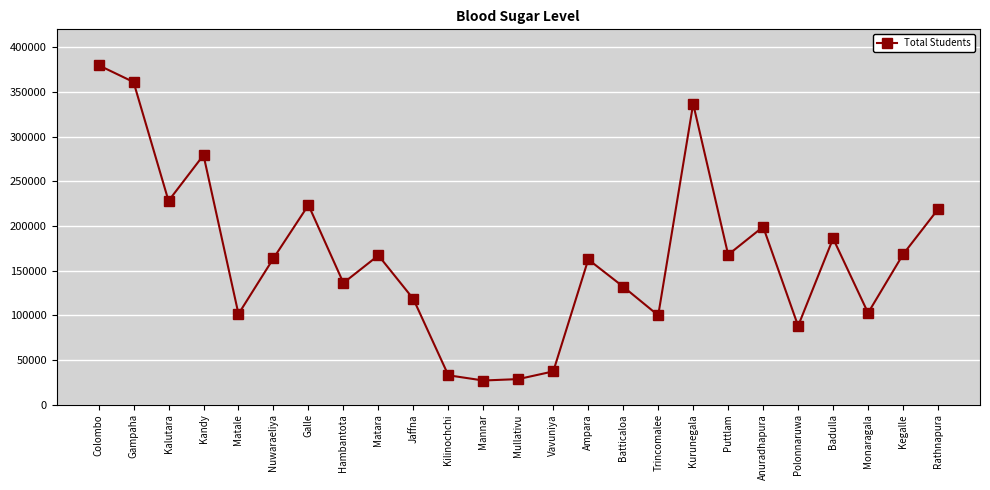

Is it true that the value at Monaragala is 44517?

False